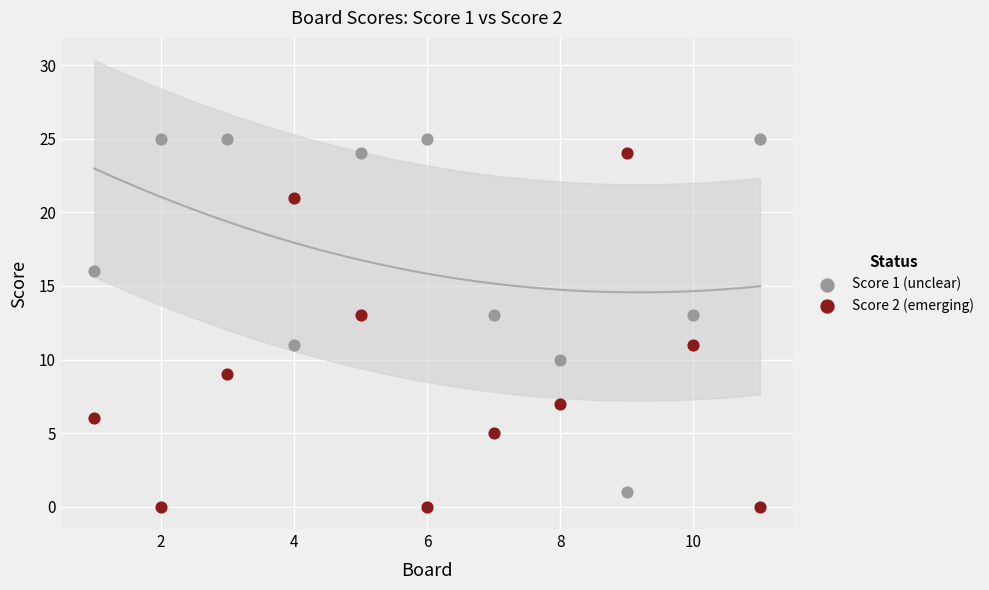

What is the X range (max minus min) for the scatter plot?

10